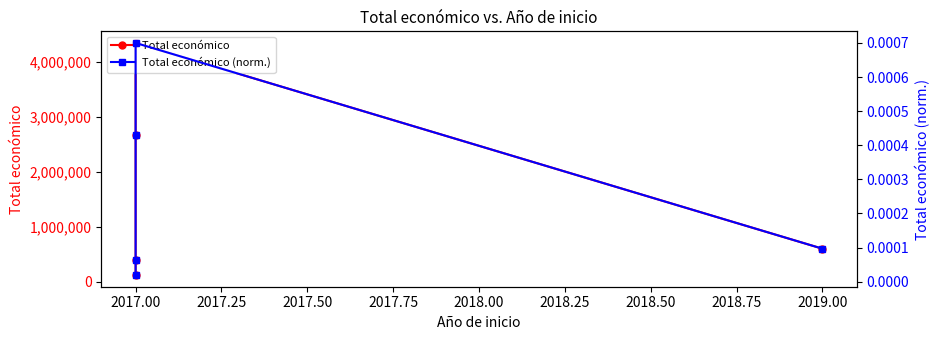

Reading right to left, extract all data points from this chart.

Total económico: 599962.0	4337624.0	2657263.0	396677.0	119994.0
Total económico (norm.): 0.0	0.0	0.0	0.0	0.0